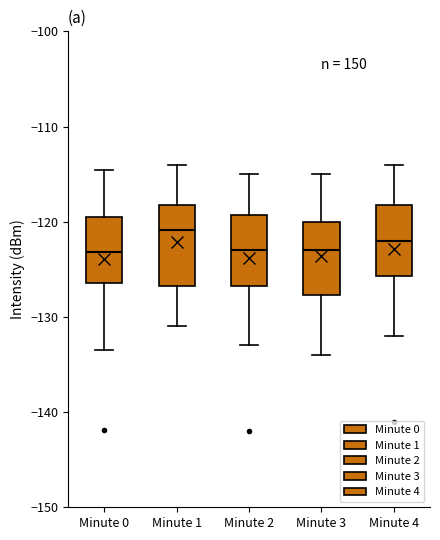

Reading left to right, read every box against the y-axis: the position of its median line, the range the box covers, and the ends of its whiskers. The values are not printed on the chart, so give them approximately, as read against the axis.

Minute 0: median -123, box -126 to -119, whiskers -133 to -115
Minute 1: median -121, box -127 to -118, whiskers -131 to -114
Minute 2: median -123, box -127 to -119, whiskers -133 to -115
Minute 3: median -123, box -128 to -120, whiskers -134 to -115
Minute 4: median -122, box -126 to -118, whiskers -132 to -114